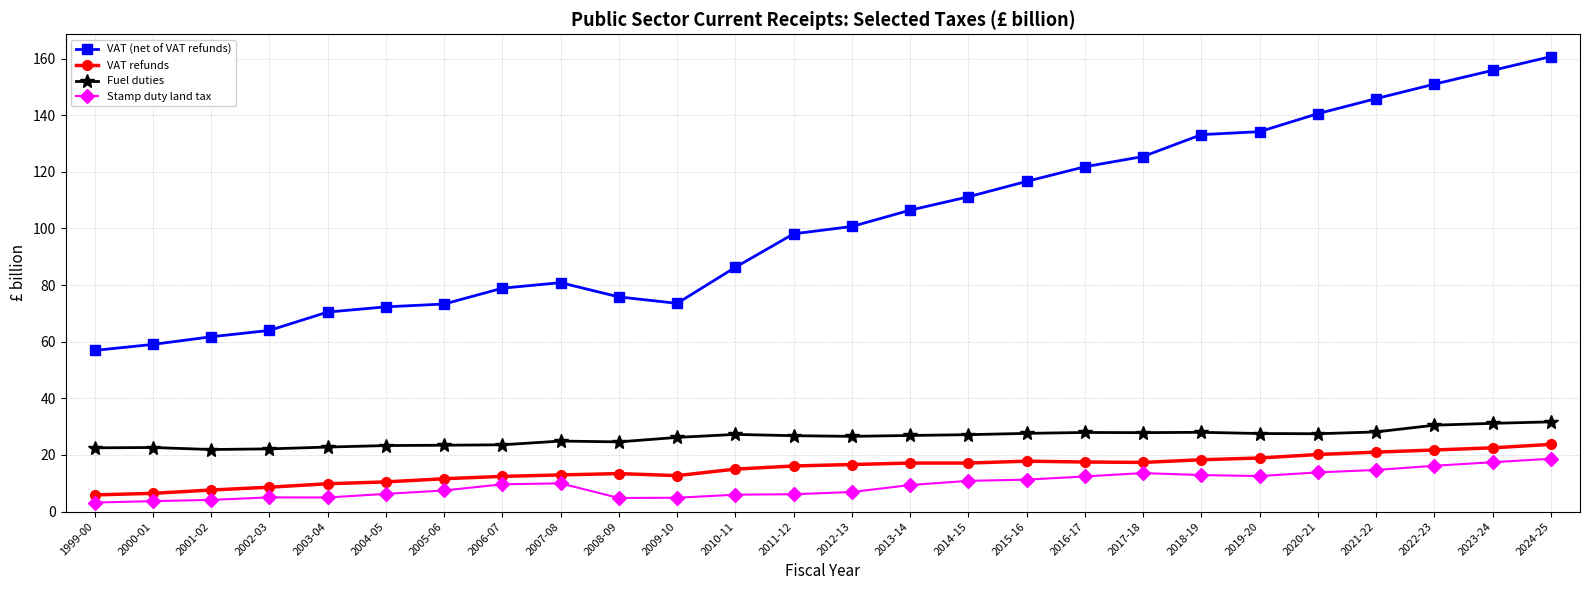

At which label does VAT (net of VAT refunds) first exceed 100?

2012-13